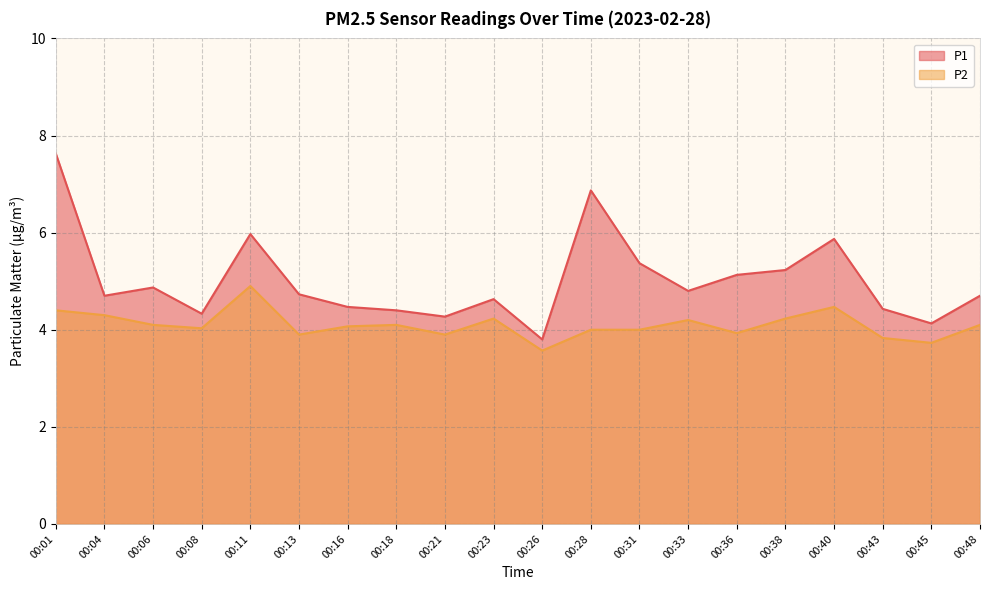

Is it true that P2 equals 4.1 at 00:48?

True